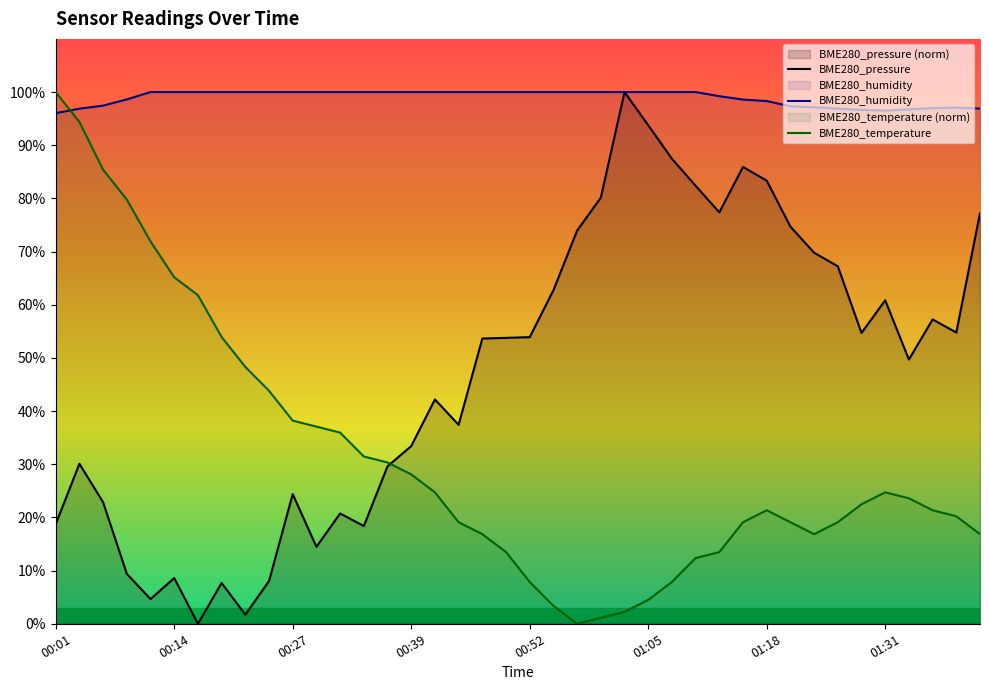

List the series in order of their overall mean, highest first.

BME280_humidity, BME280_pressure, BME280_temperature